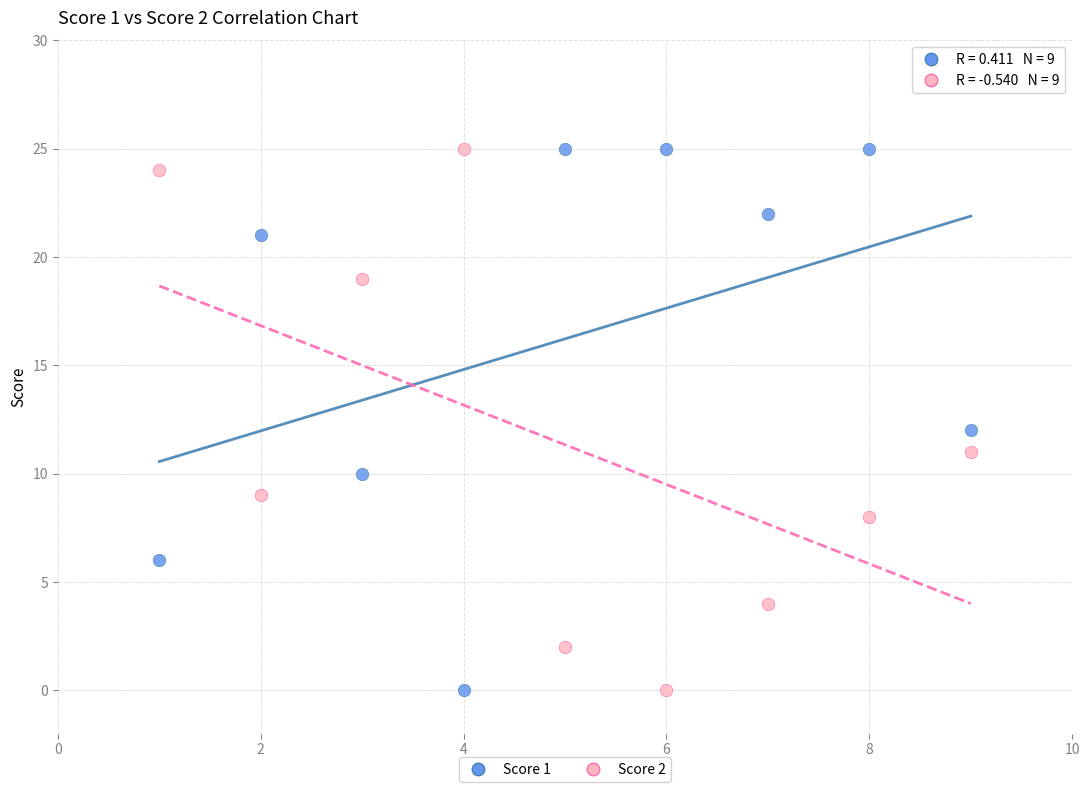

Across all data points, what is the range of X values (max minus min)?

8